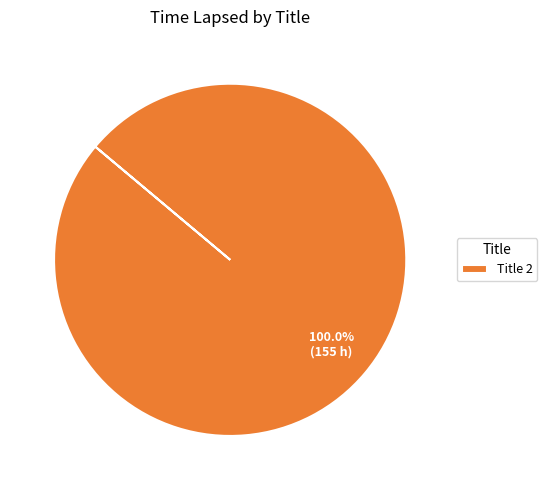

What is the majority slice?

Title 2